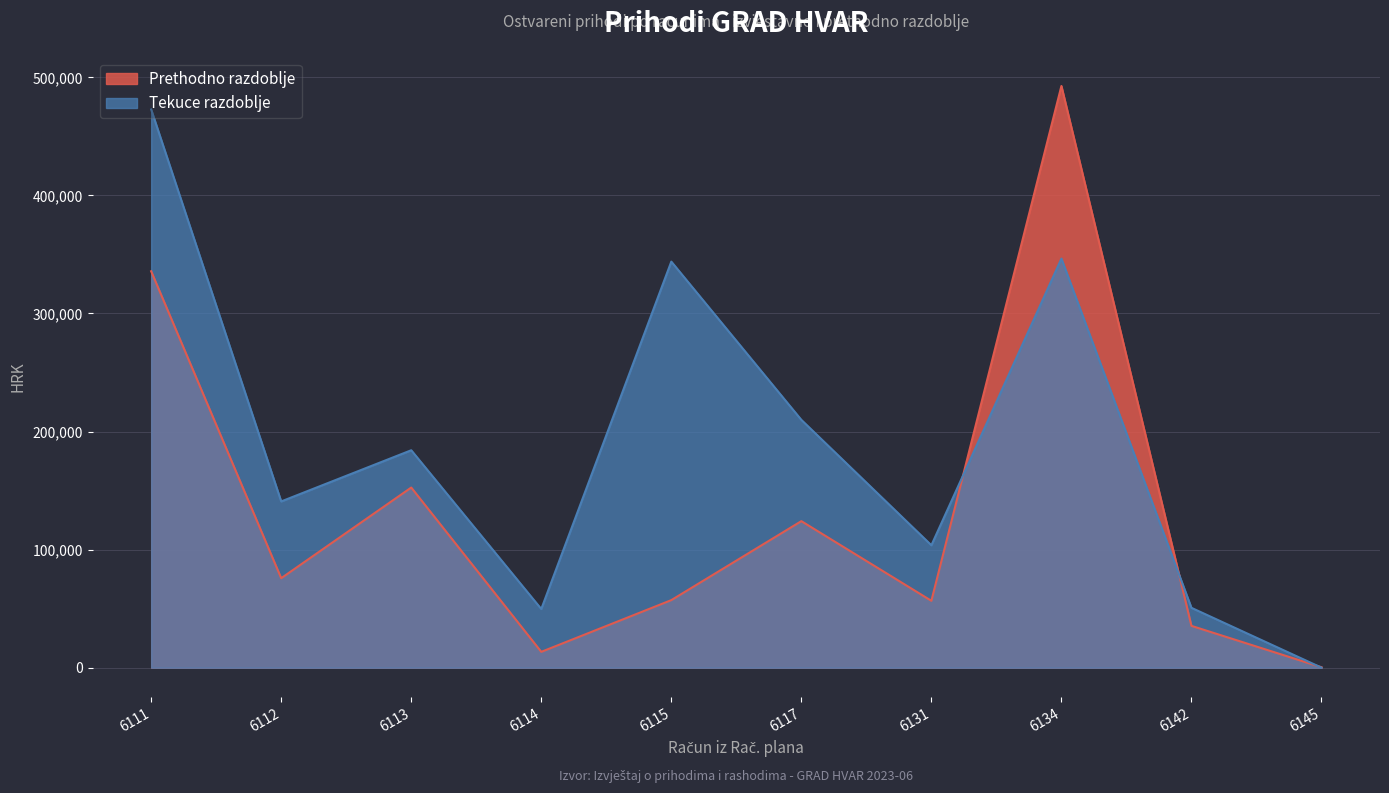

Does the chart display data point markers on the line(s)?

No